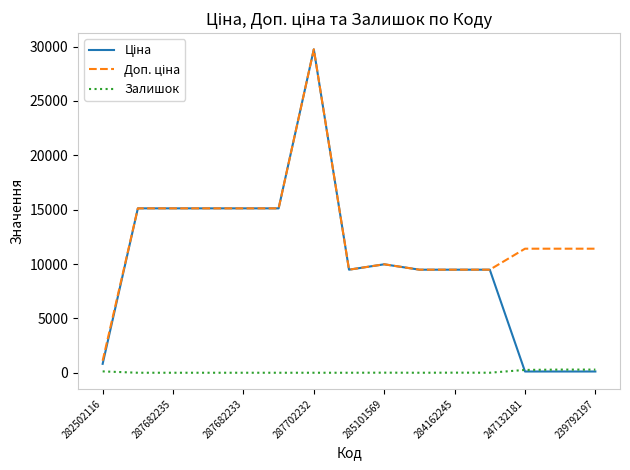

Does the chart have visible grid lines?

No